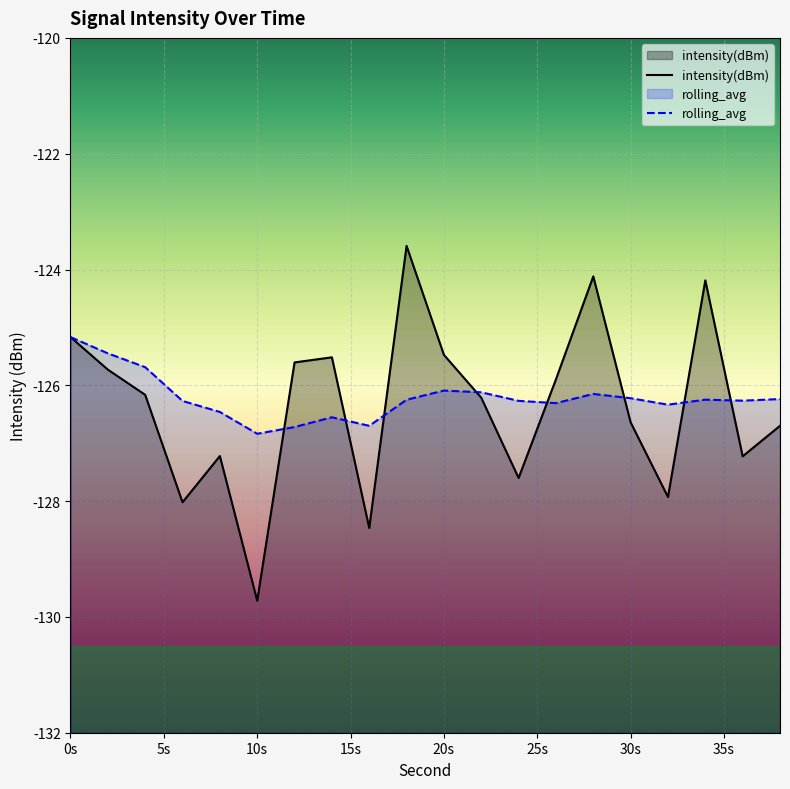

Reading left to right, transcribe all the data shown in this chart.

intensity(dBm): -125.2	-125.7	-126.2	-128.0	-127.2	-129.7	-125.6	-125.5	-128.5	-123.6	-125.5	-126.2	-127.6	-125.9	-124.1	-126.6	-127.9	-124.2	-127.2	-126.7
rolling_avg: -125.2	-125.4	-125.7	-126.3	-126.5	-126.8	-126.7	-126.6	-126.7	-126.2	-126.1	-126.1	-126.3	-126.3	-126.1	-126.2	-126.3	-126.2	-126.3	-126.2